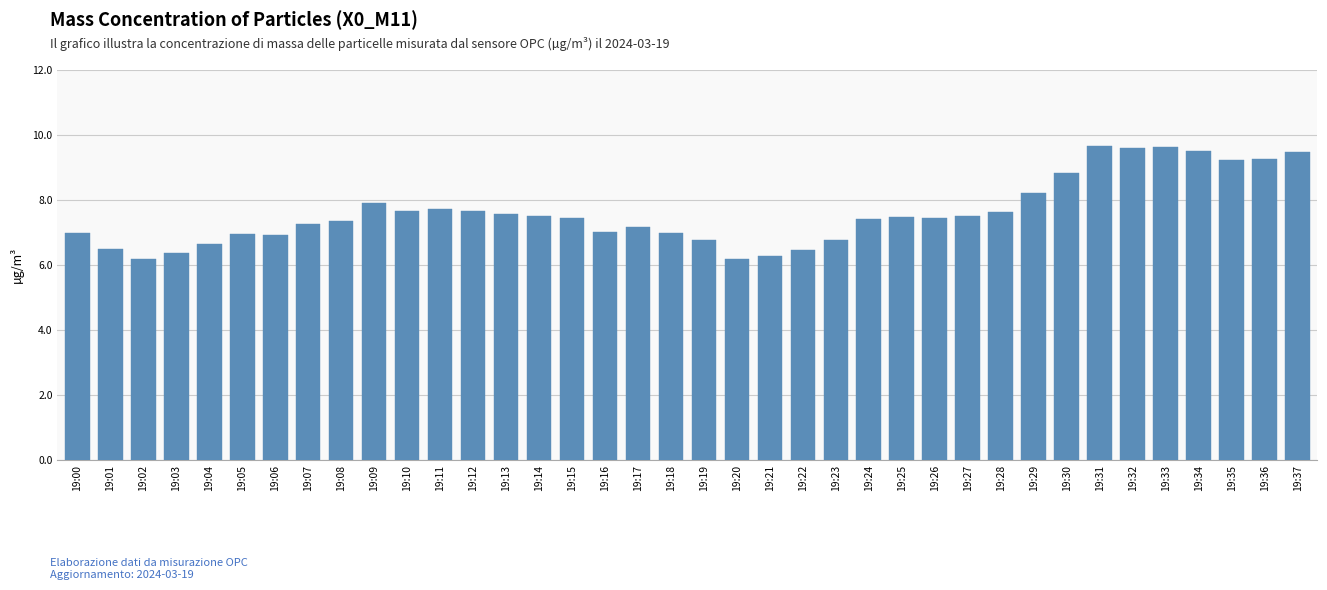

What is the value of the 30th bar from the left?

8.2